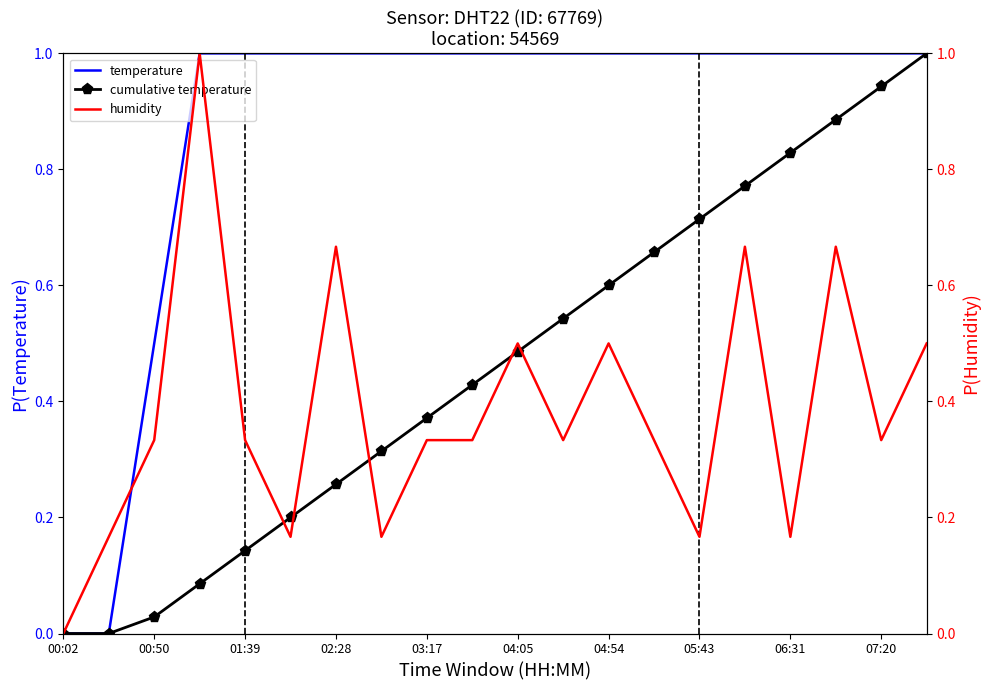

The cumulative temperature series shows 0.4 at 00:02. True or false?

False